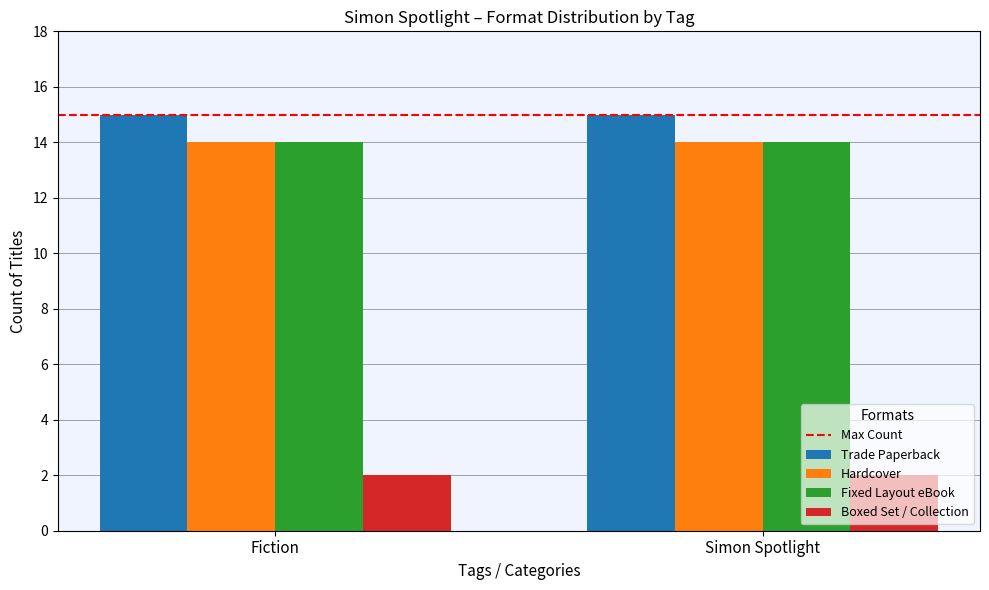

Is it true that Boxed Set / Collection equals 2 at Simon Spotlight?

True